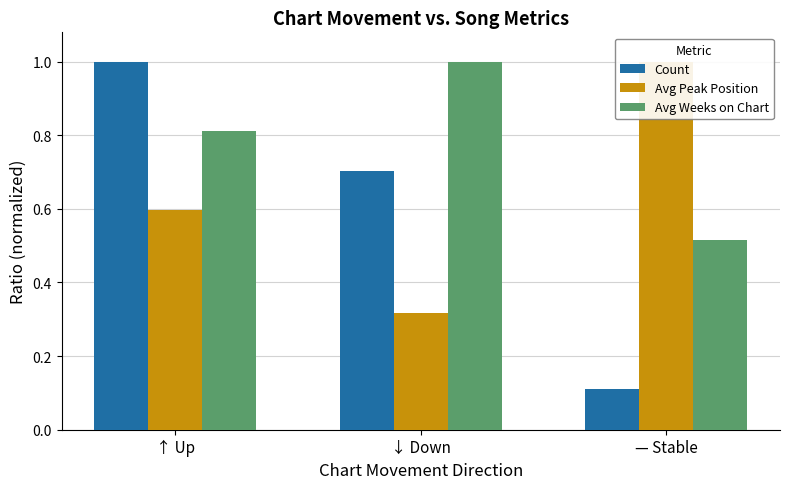

What is the approximate value of Avg Peak Position at ↑ Up?

0.6